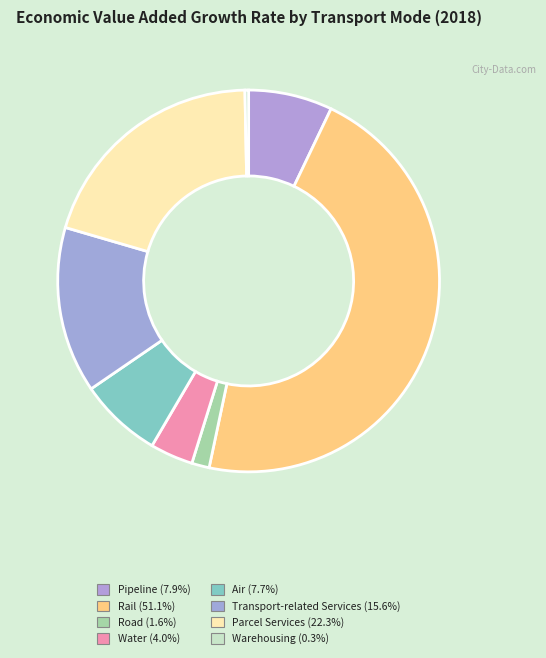

How many segments does this pie chart have?

8